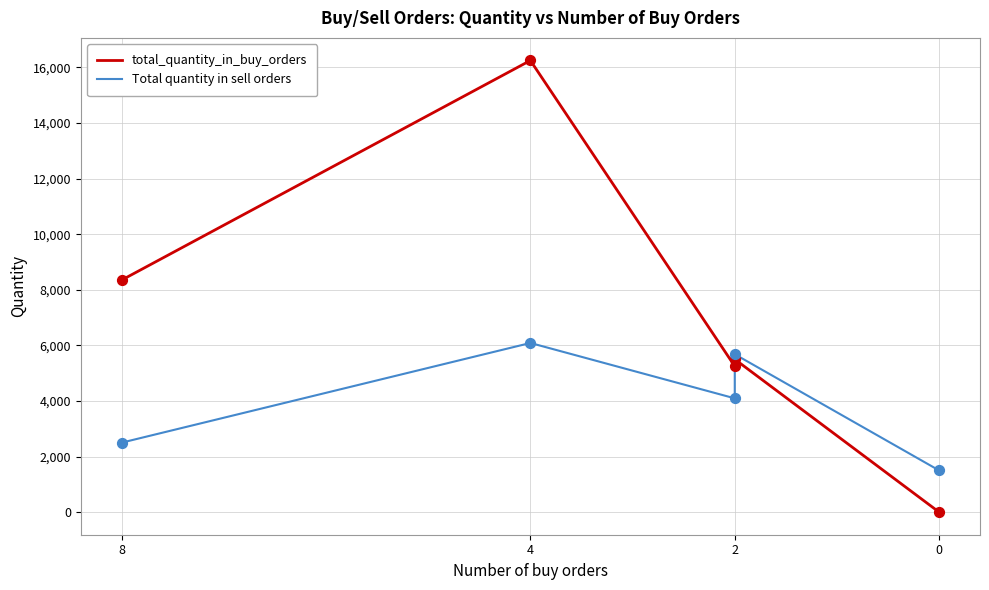

At how many categories does at least one series exceed 16197?

1